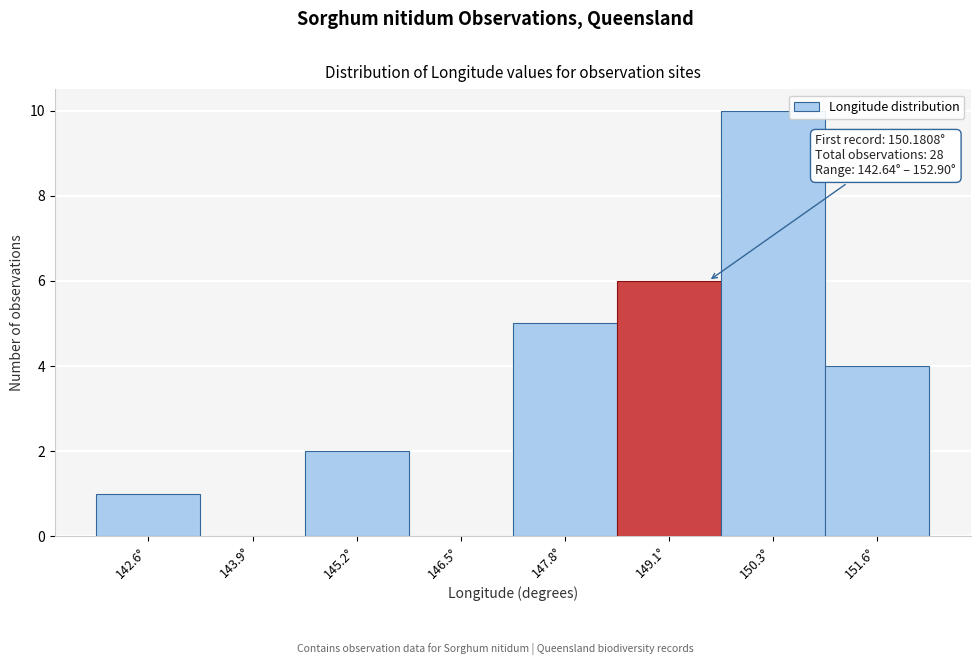

Reading left to right, extract all data points from this chart.

142.6°=1	143.9°=0	145.2°=2	146.5°=0	147.8°=5	149.1°=6	150.3°=10	151.6°=4